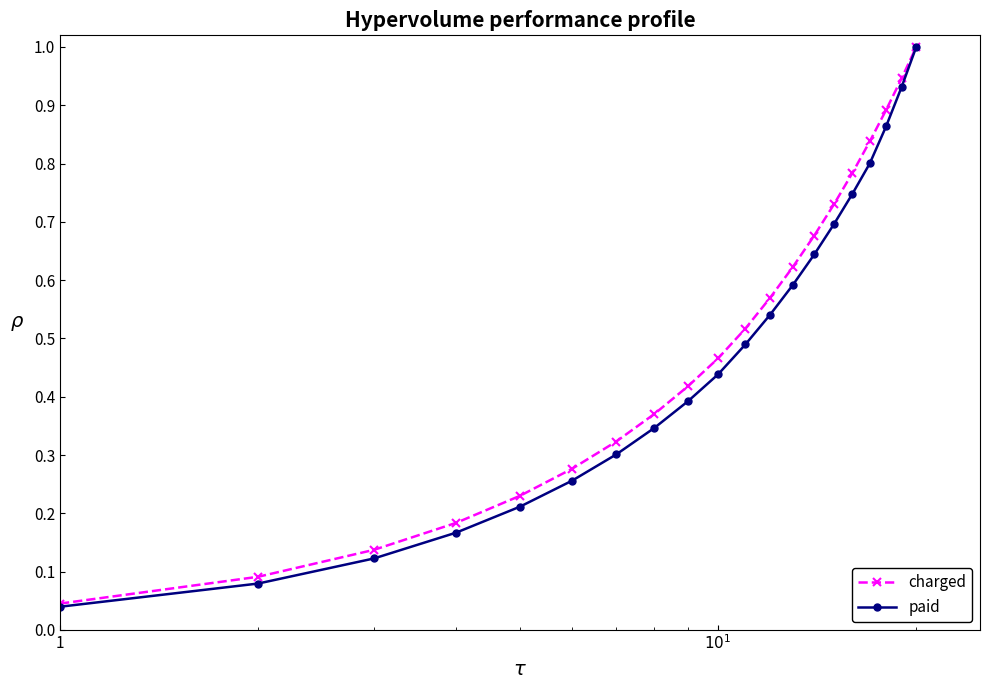

Which series has the largest range (max minus min)?

paid